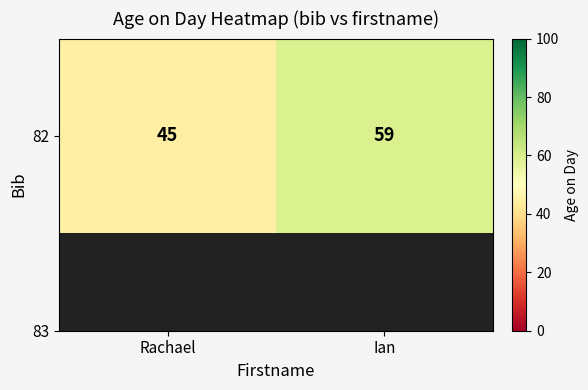

What is the sum of the values at Rachael and Ian?

104